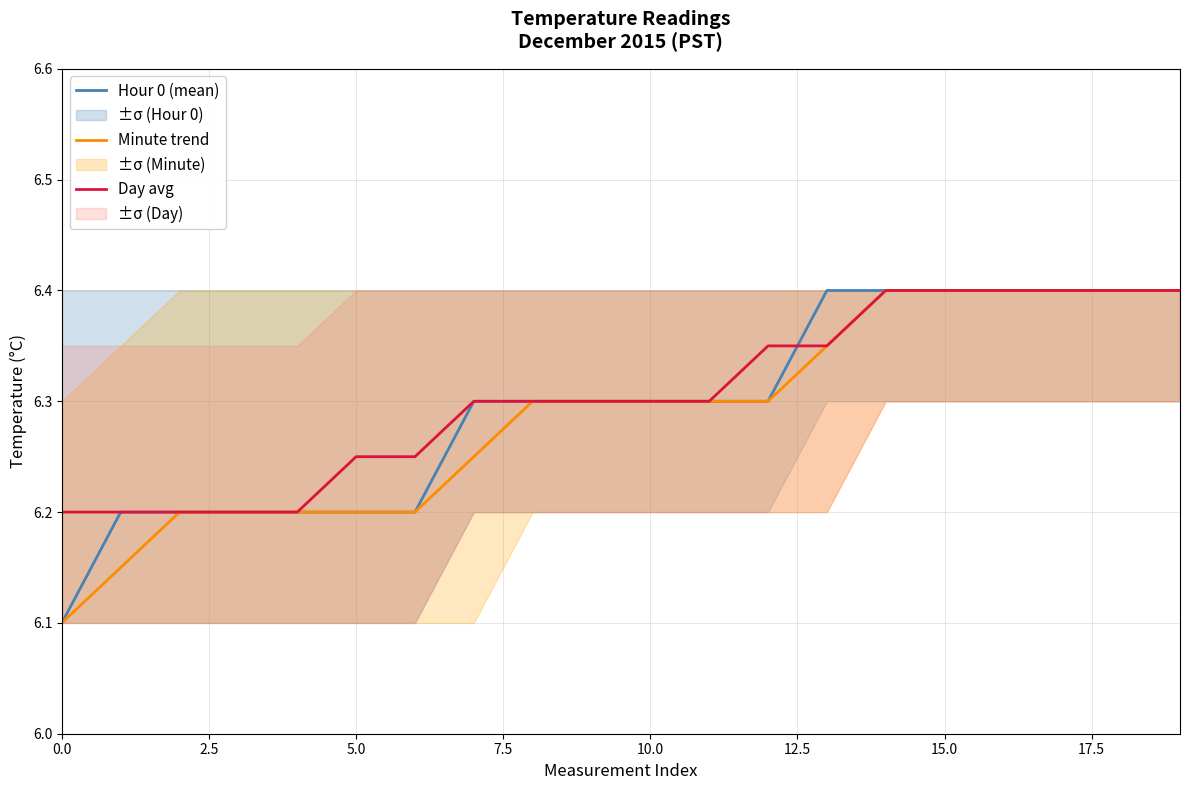

What is the lowest value of the Minute trend series?

6.1